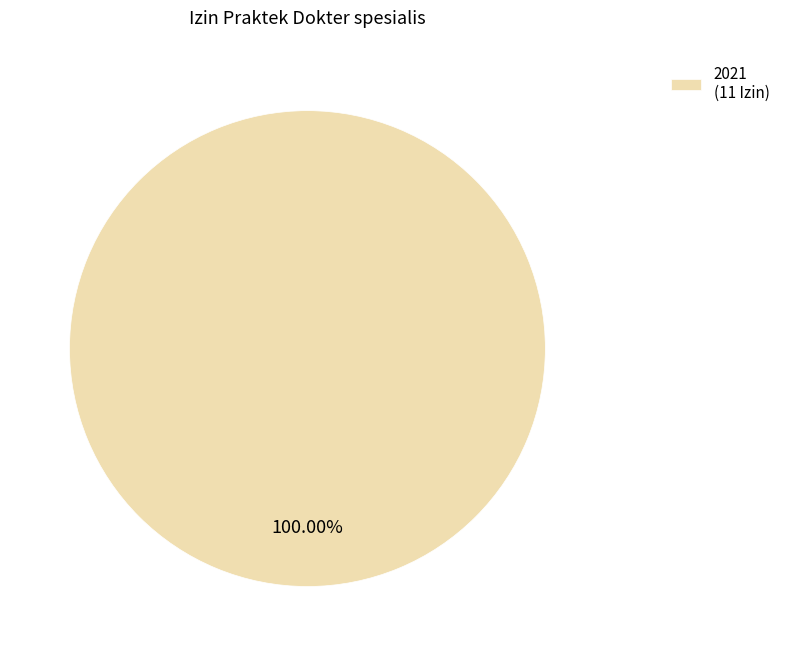

What is the majority slice?

2021 (11 Izin)